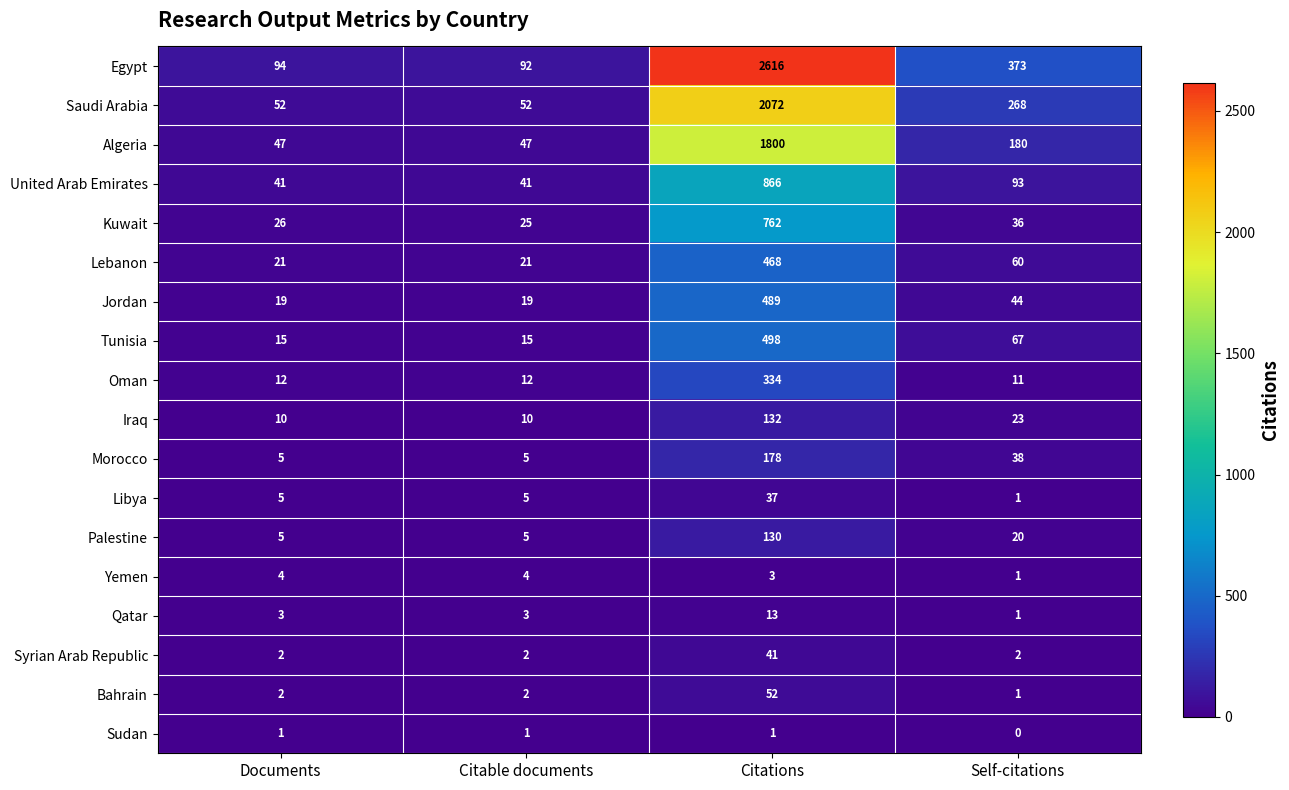

Between Documents and Citable documents, which series saw the biggest shift?

Egypt